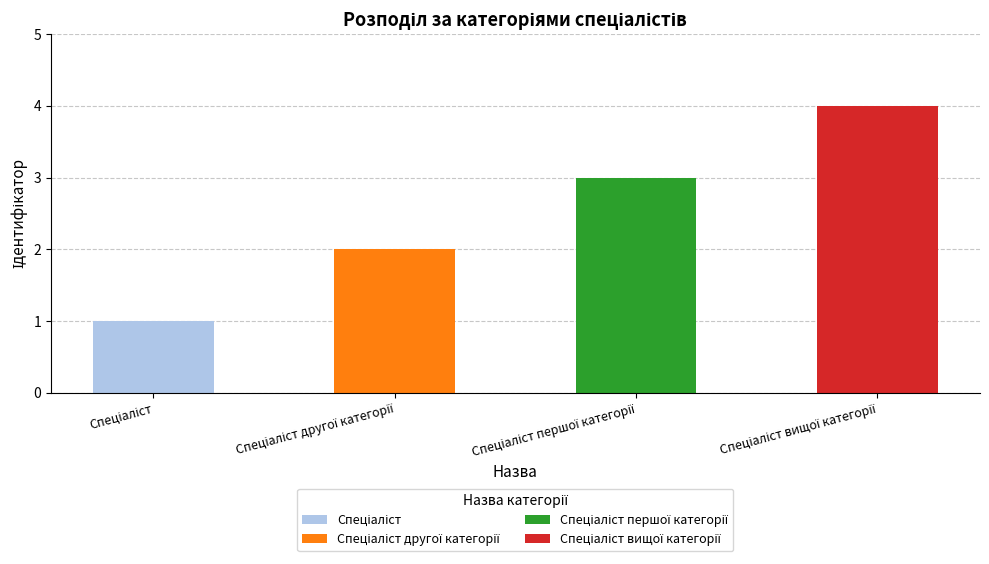

Which label corresponds to the smallest value in the chart?

Спеціаліст